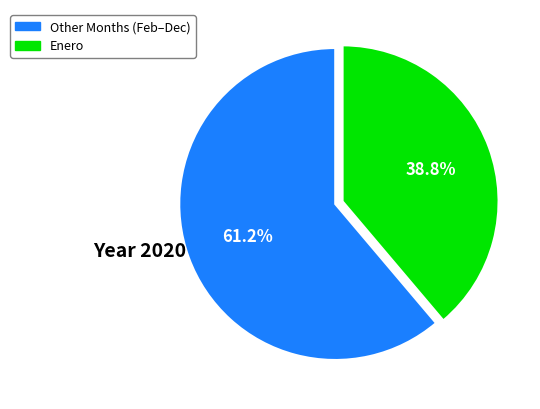

How many segments does this pie chart have?

2